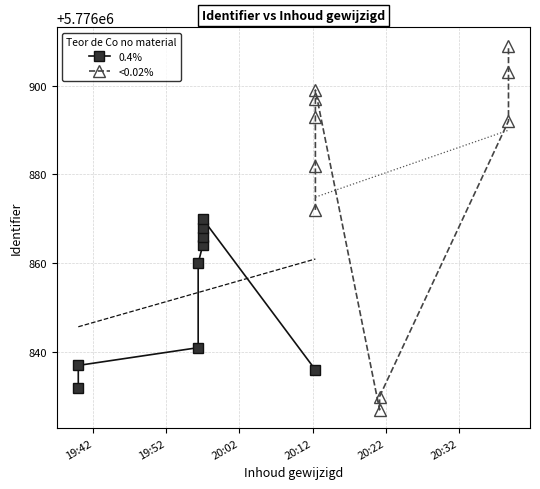

Read the value at 2020-01-22 20:38:48, to the nearest 5.

5776910